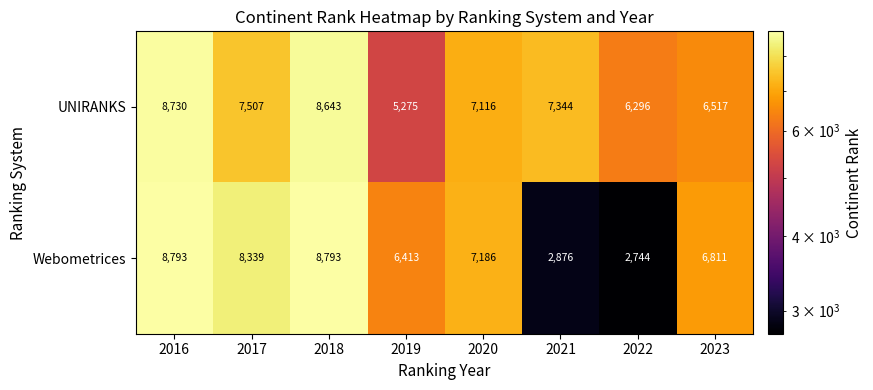

What is the difference between the UNIRANKS values at 2016 and 2023?

2213